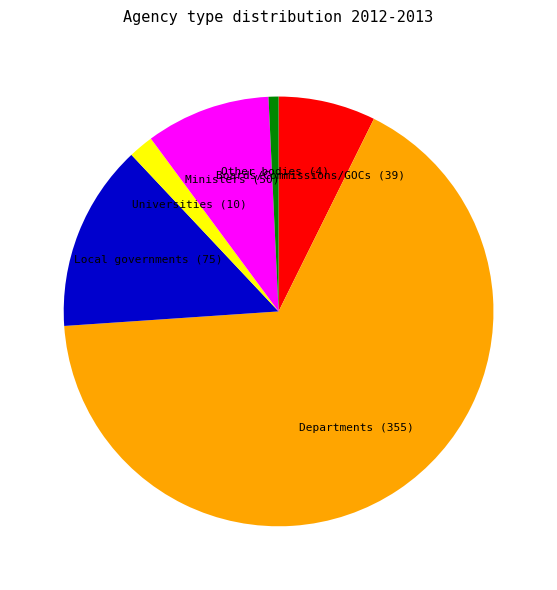

Does any single category account for the majority?

Yes